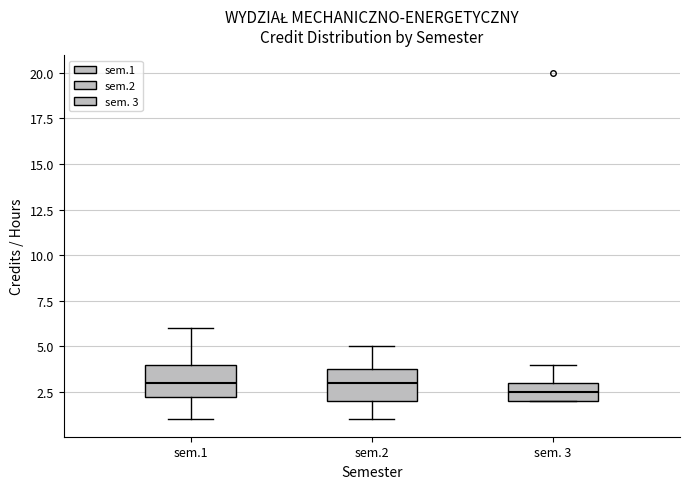

Where is the upper edge of the box for sem.1 on the y-axis? The values are not printed on the chart, so give them approximately, as read against the axis.

4.0